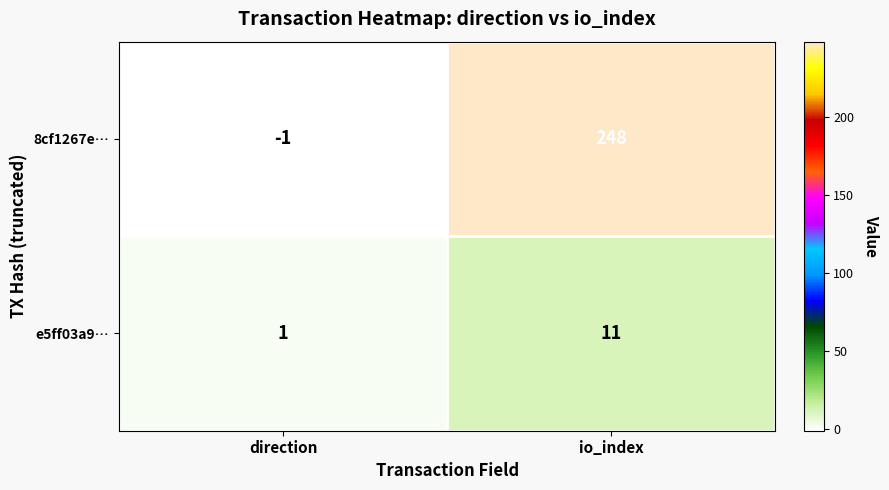

List the series in order of their peak value, highest first.

8cf1267e…, e5ff03a9…